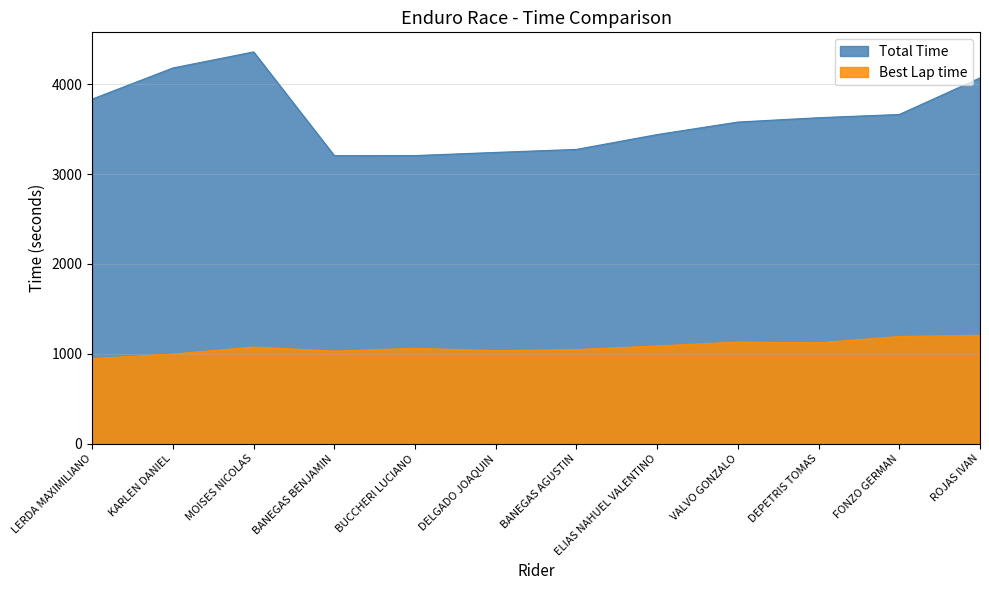

List the series in order of their peak value, highest first.

Total Time, Best Lap time